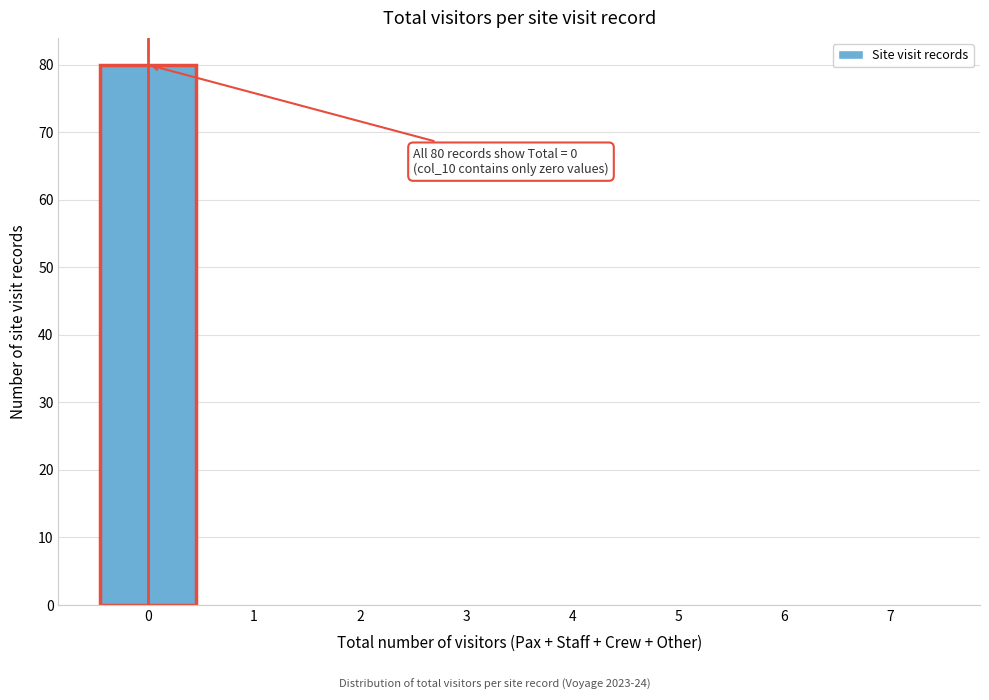

Over which range of the x-axis is the bar tallest?

-0.5 to 0.5